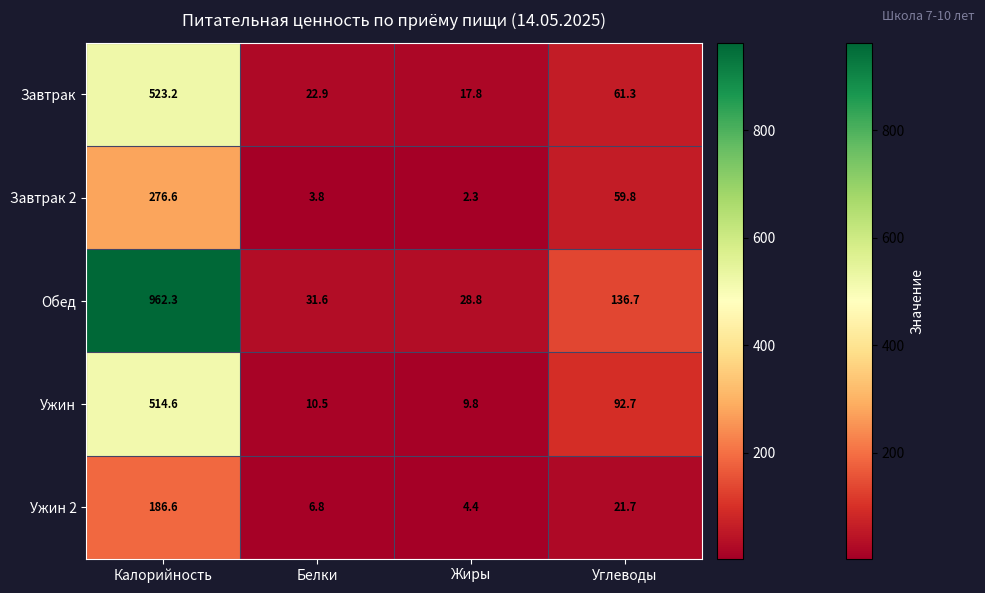

What is the difference between the Ужин 2 values at Углеводы and Жиры?

17.3